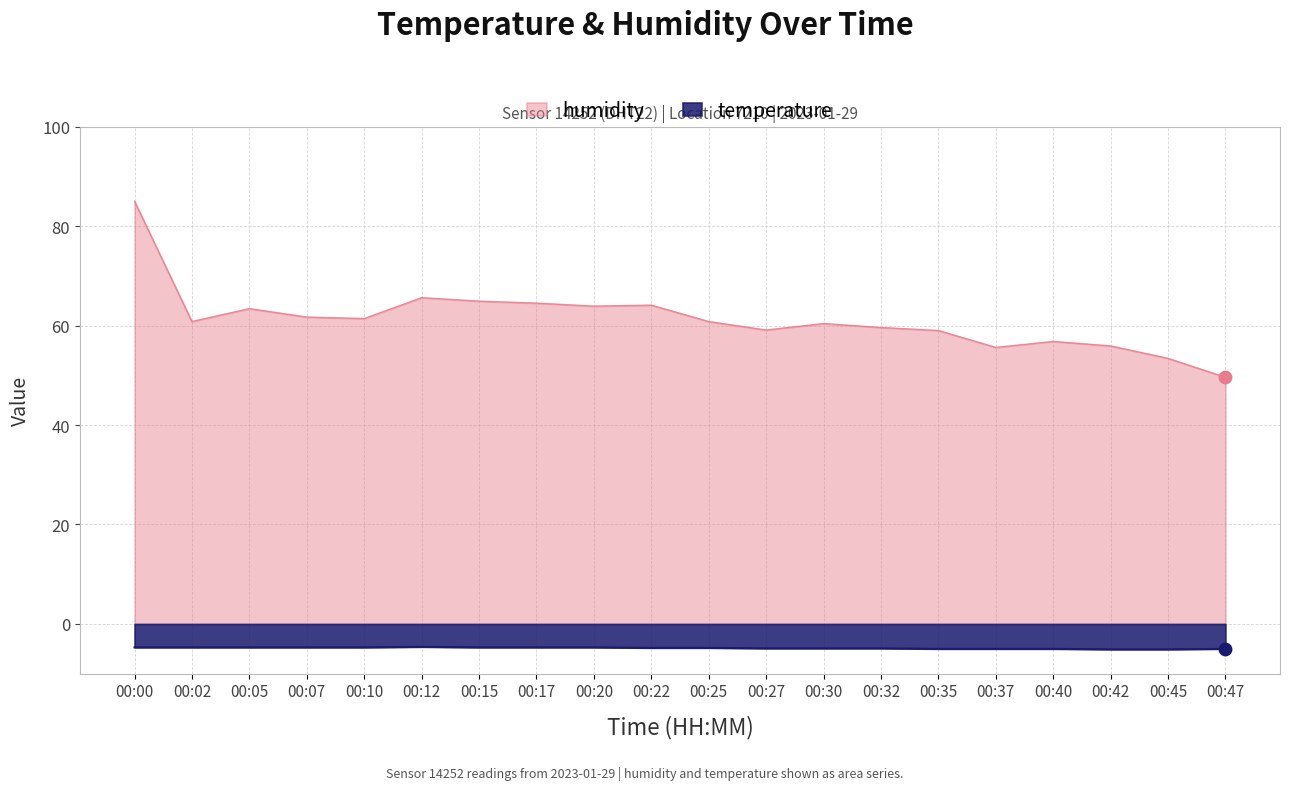

What is the total value across all series at 00:32?

54.7